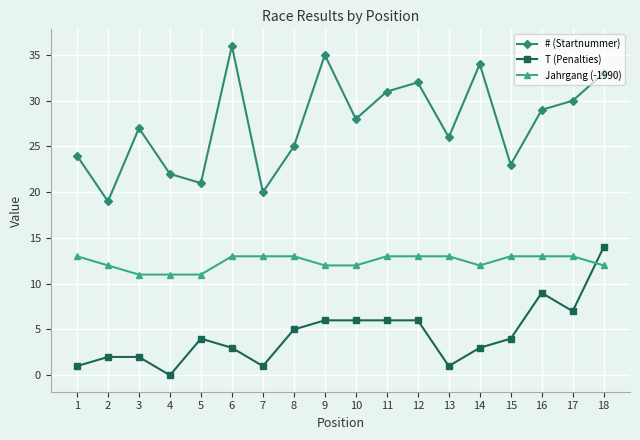

What is the difference between the # (Startnummer) values at 18 and 8?

8